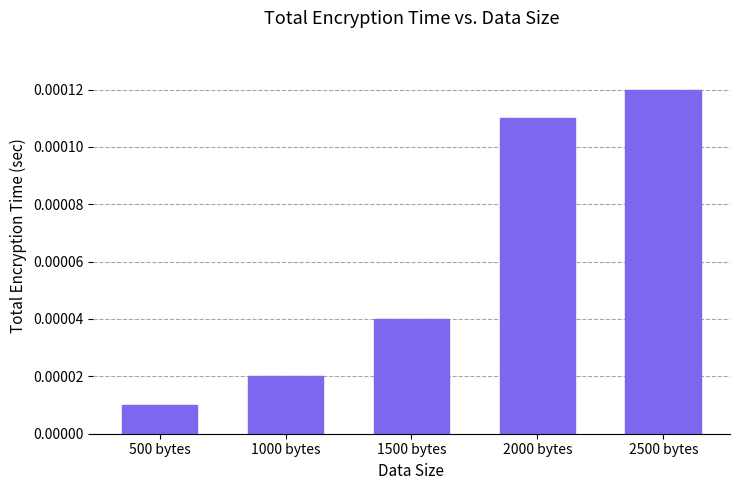

Between 1500 bytes and 2500 bytes, which is larger?

2500 bytes